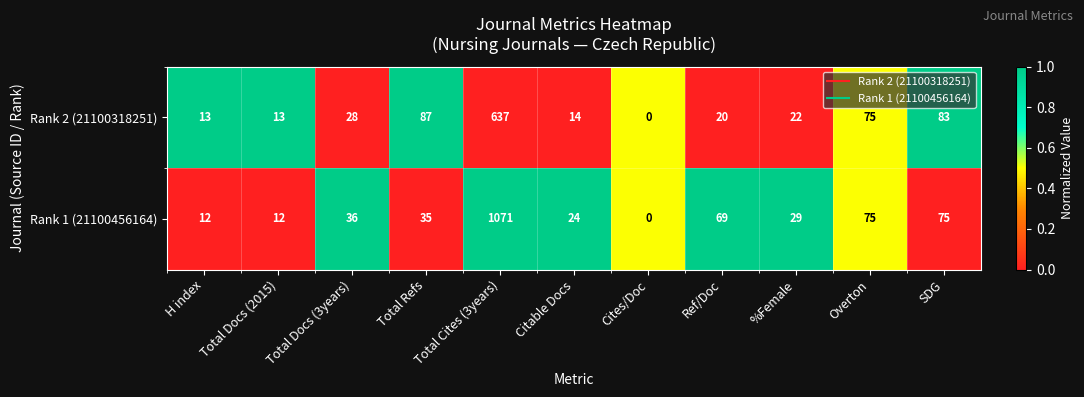

What is the sum of all Rank 1 (21100456164) values?

1438